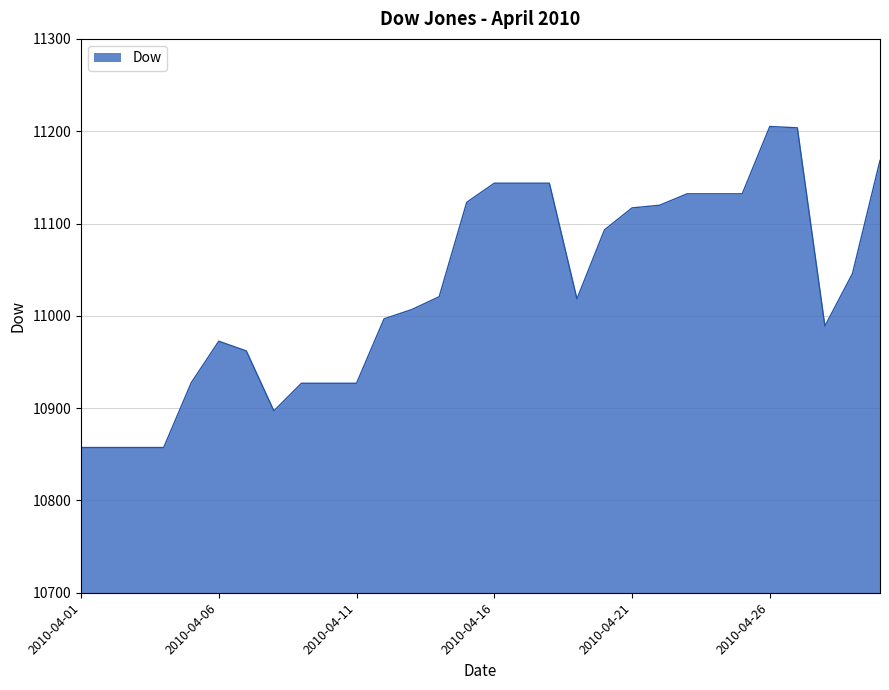

What is the maximum value shown in the chart?

11205.1